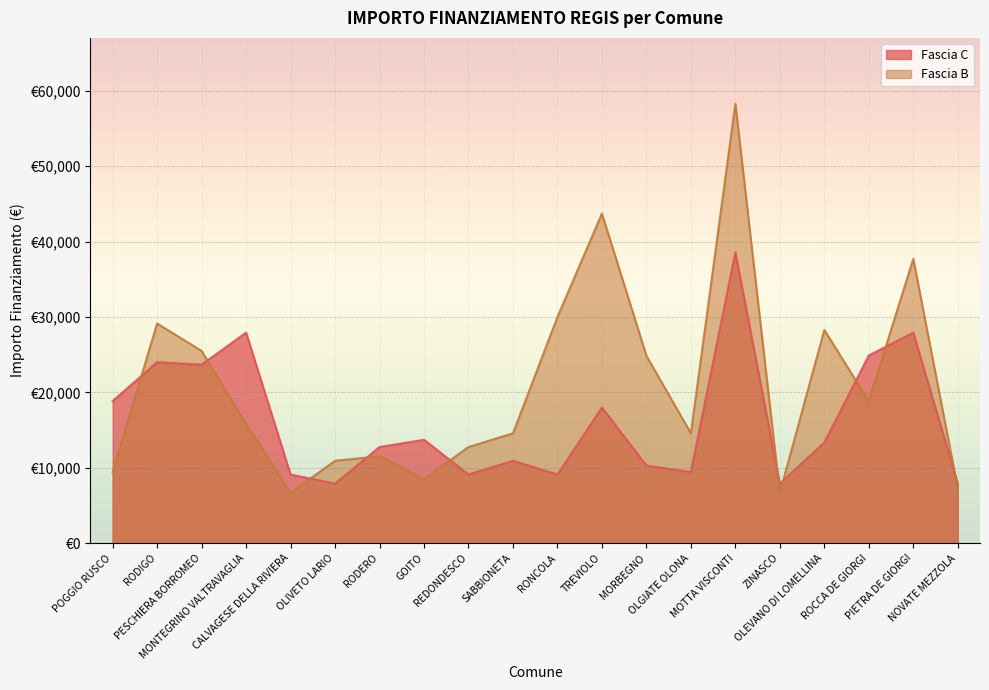

What is the difference between the highest and lowest values at REDONDESCO?

3642